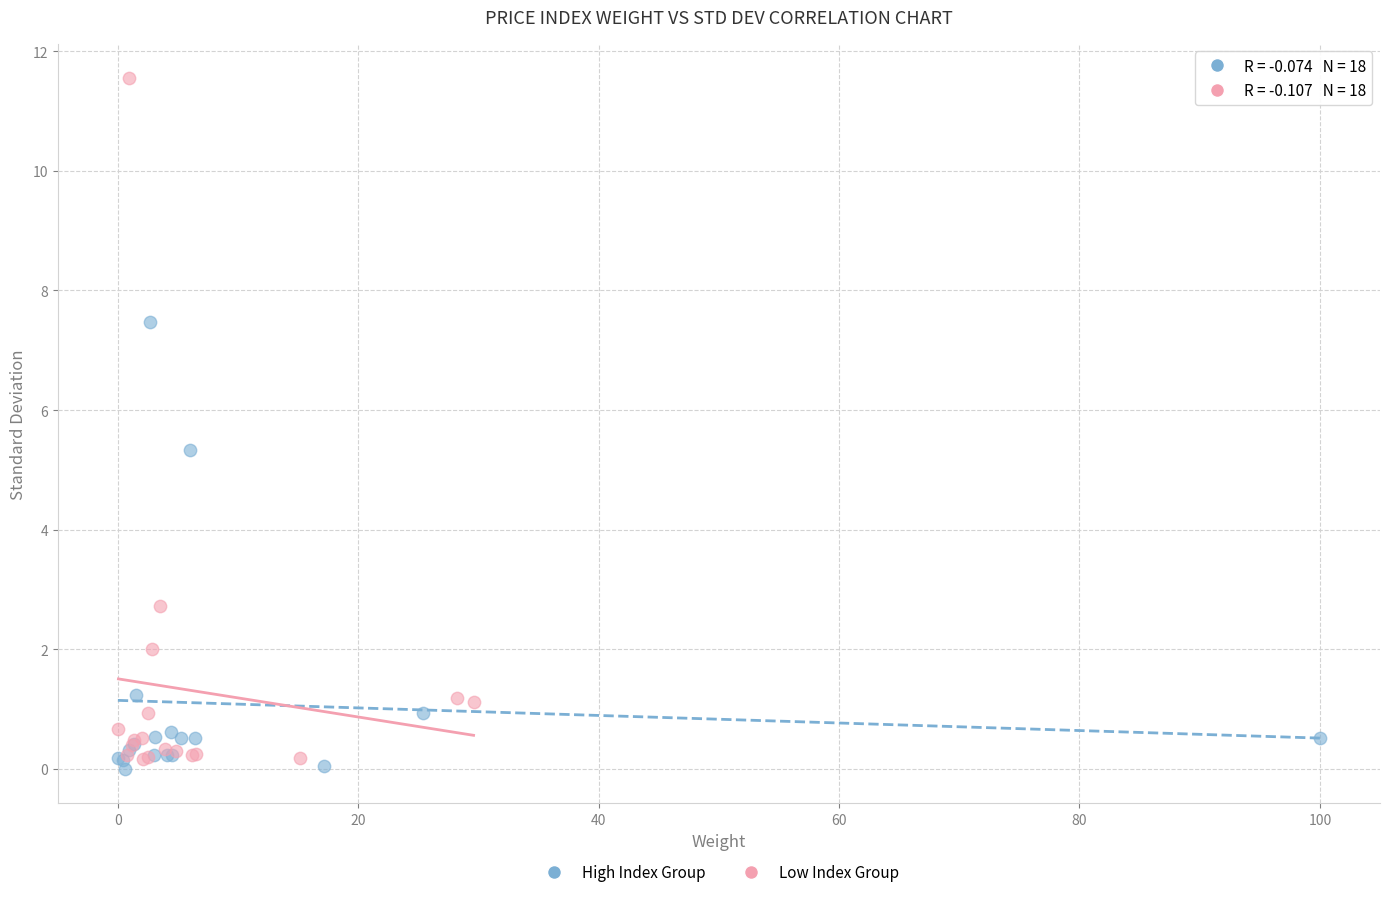

Which series reaches the maximum Y coordinate?

Low Index Group